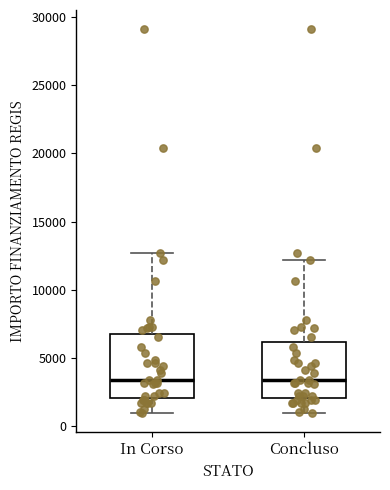

Where is the lower edge of the box for Concluso on the y-axis? The values are not printed on the chart, so give them approximately, as read against the axis.

2000